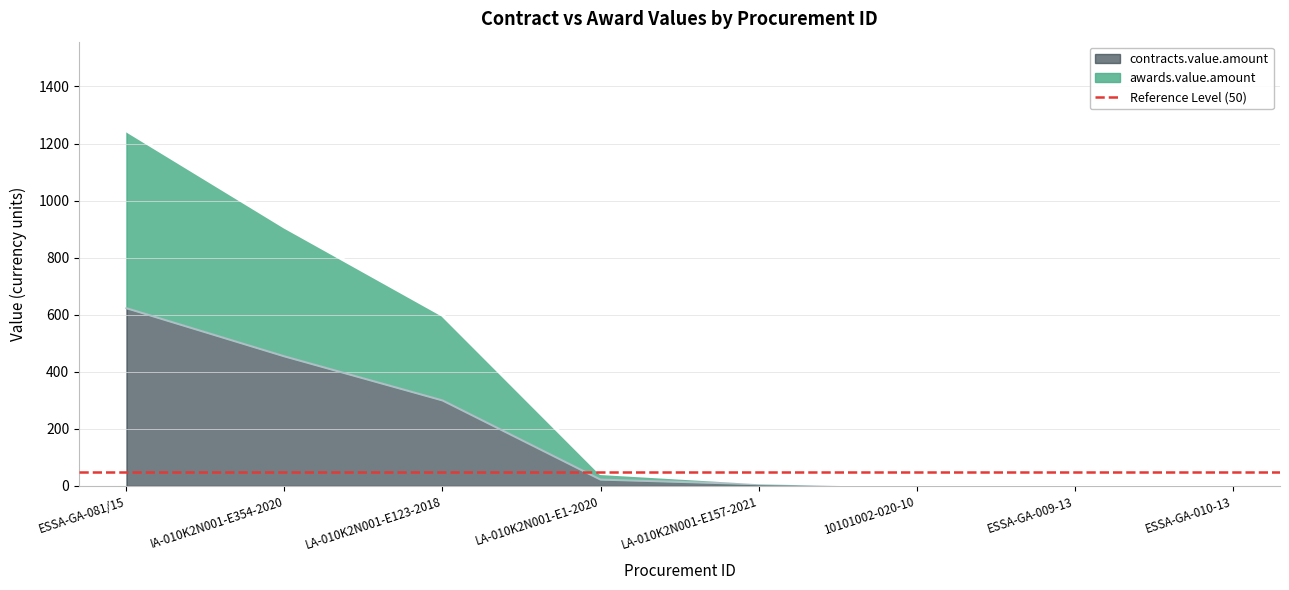

How many values in the contracts.value.amount series are below 22?

4